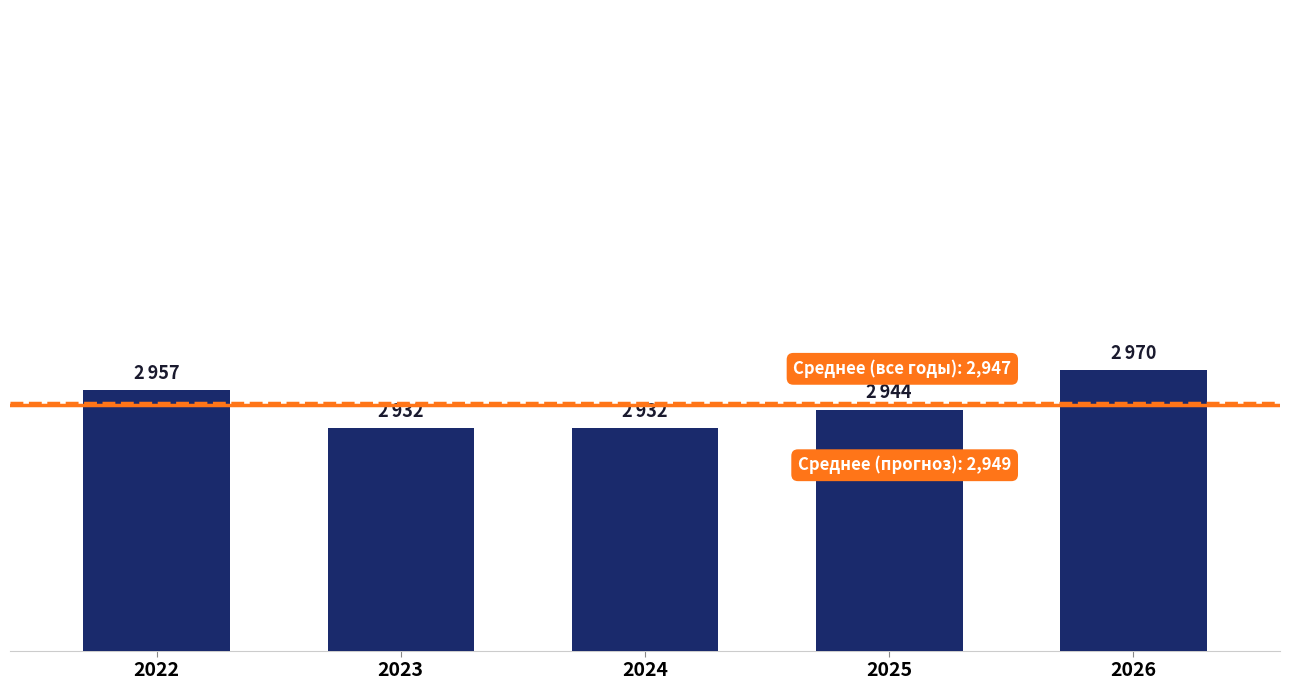

What is the value of the 1st bar from the left?

2957